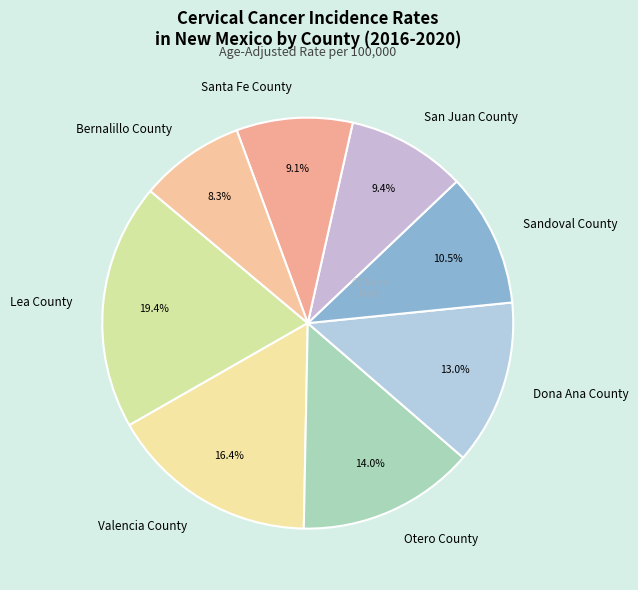

What is the ratio of the value at Lea County to the value at Sandoval County?

1.8